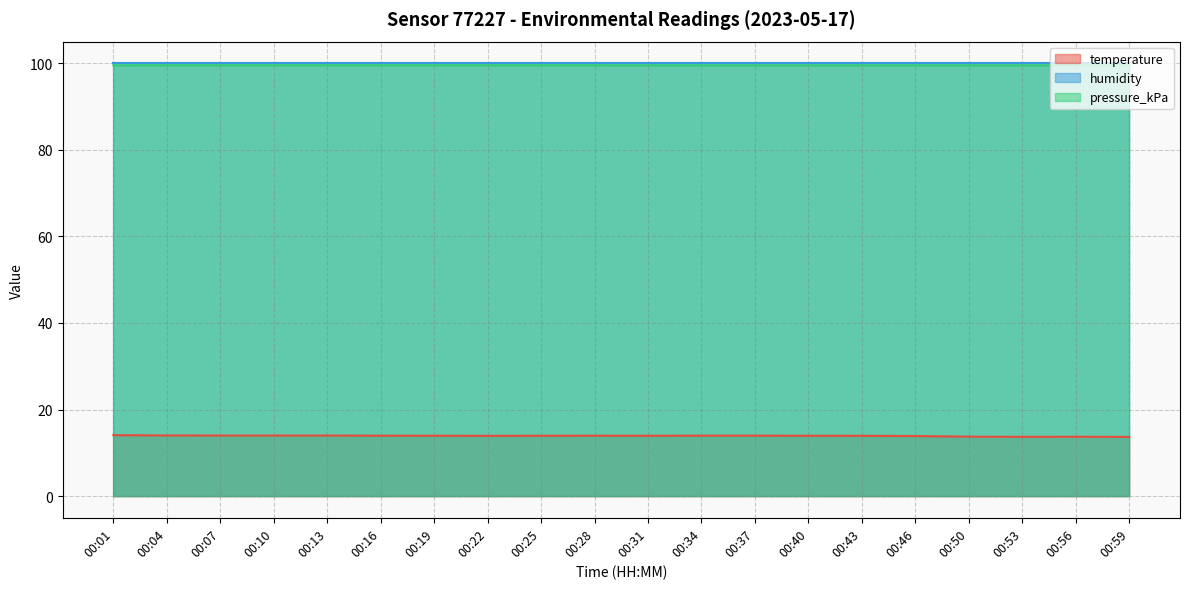

Is the value of temperature at 00:10 greater than the value of pressure_kPa at 00:34?

No